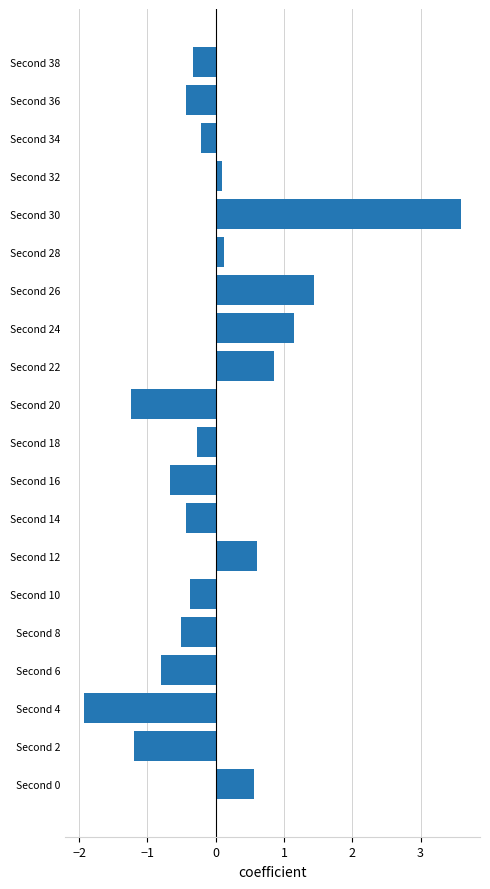

What is the change in value from Second 10 to Second 24?

+1.5